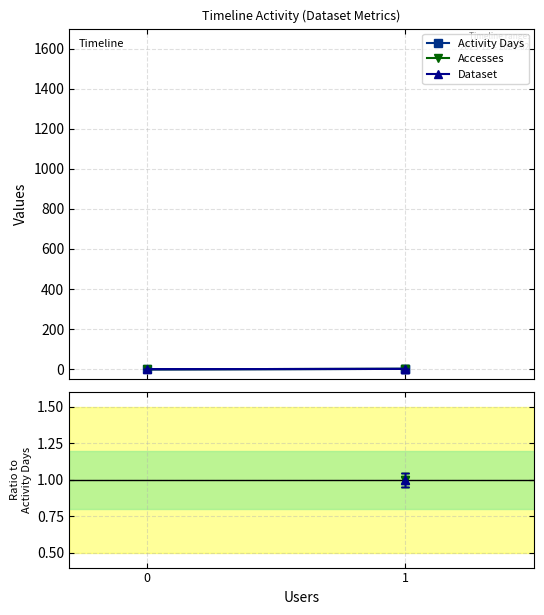

What value does the Dataset/Activity series have at 1?

1.0